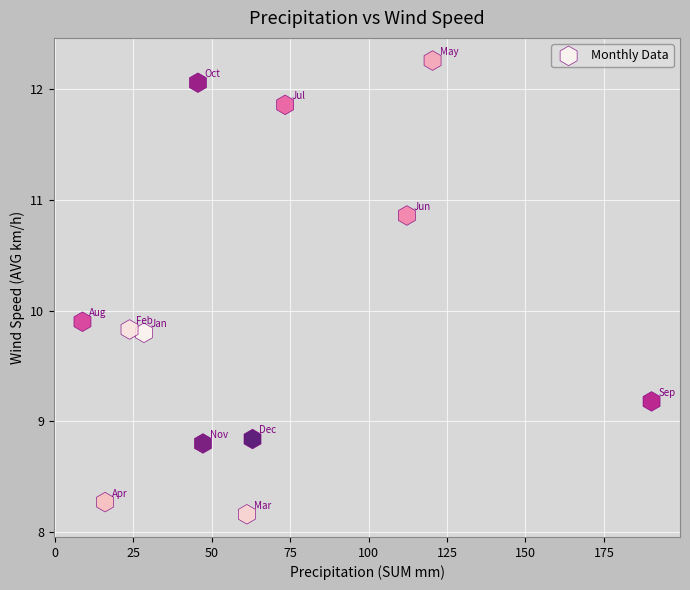

What is the range of X values (max minus min)?

181.4